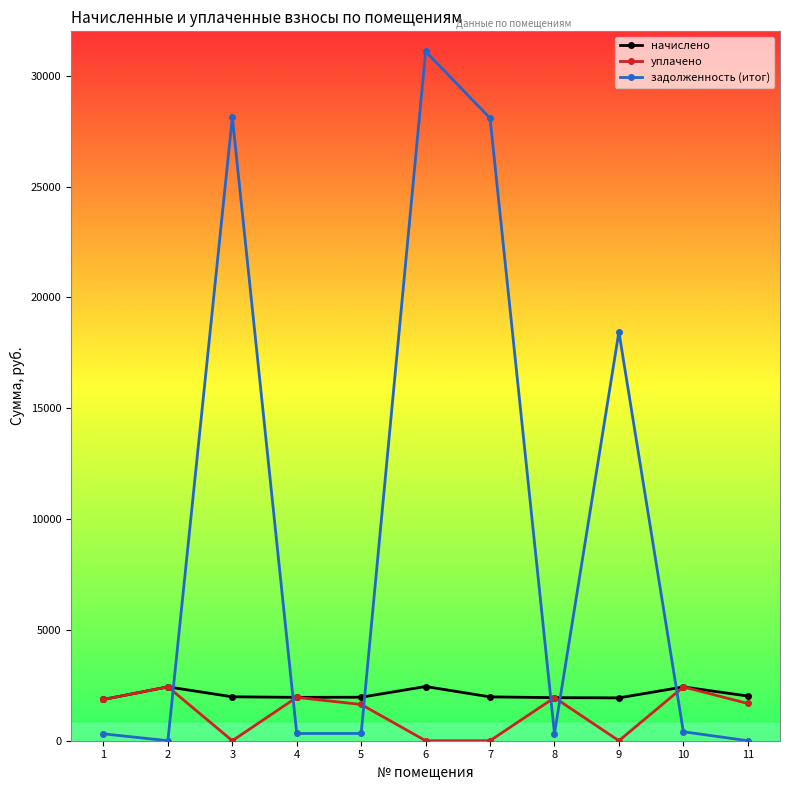

Count the number of categories in the chart.

11